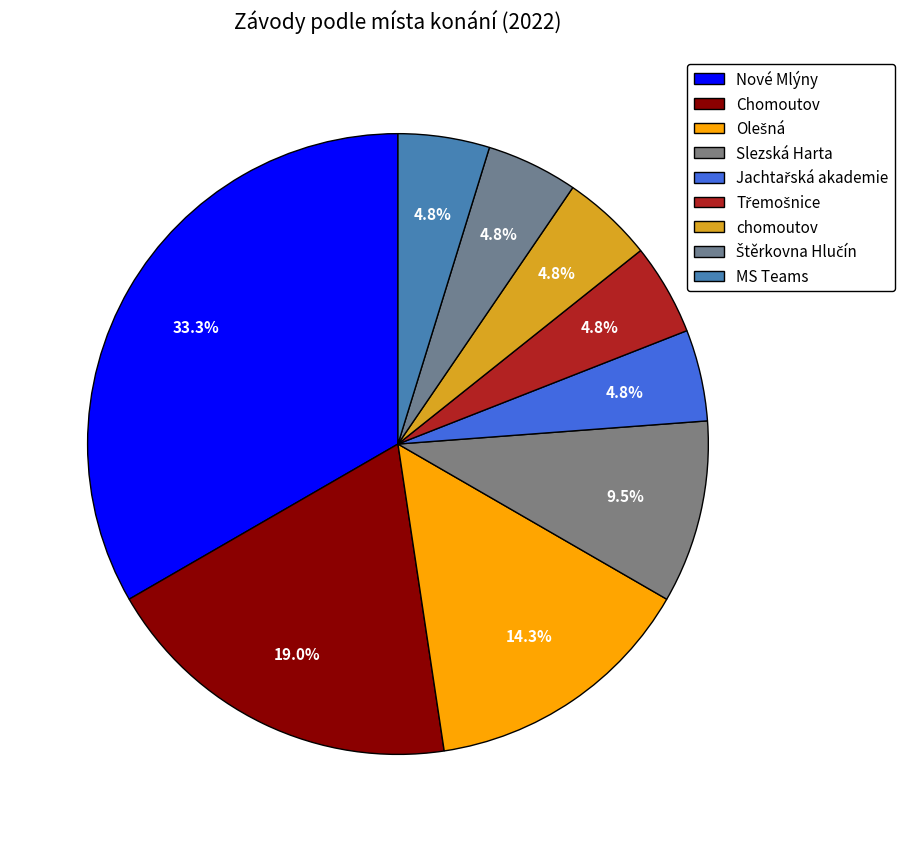

How many slices are in this pie chart?

9